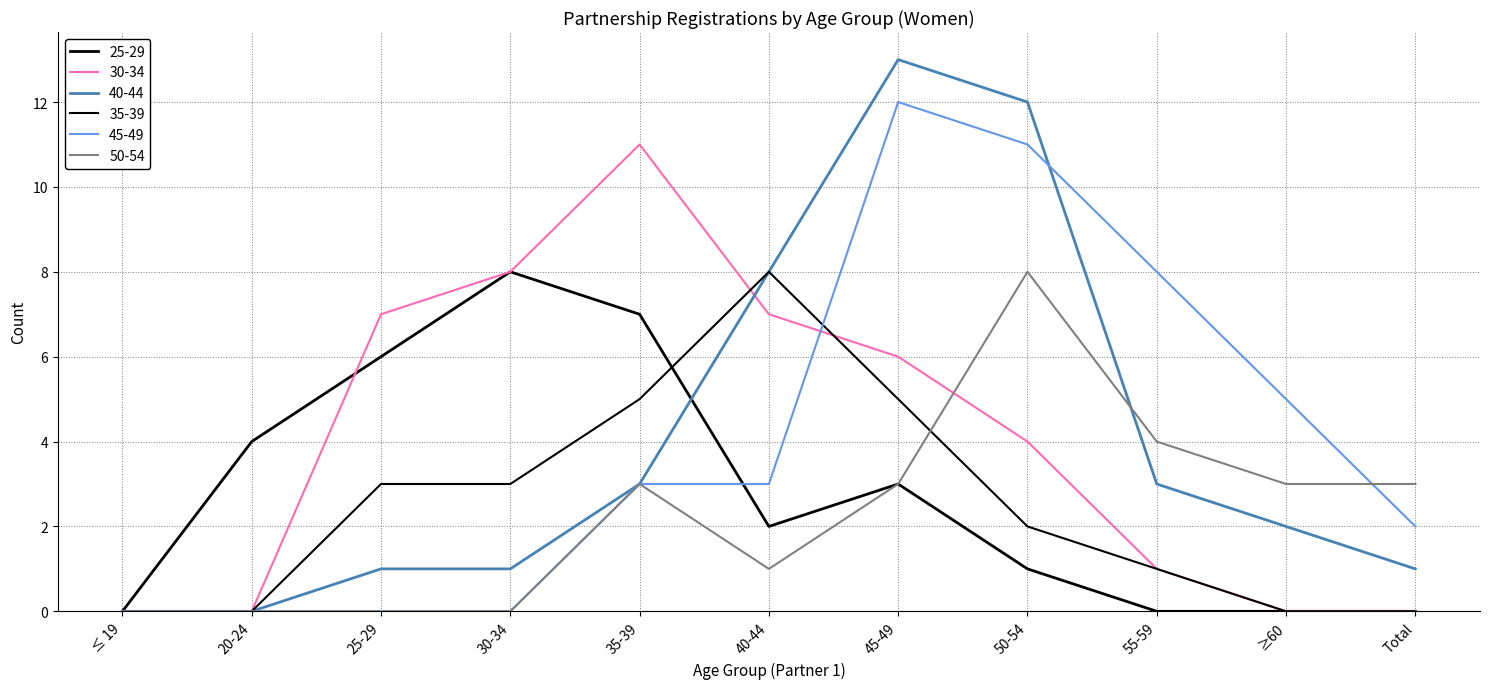

Between 40-44 and 35-39, which is larger?

35-39